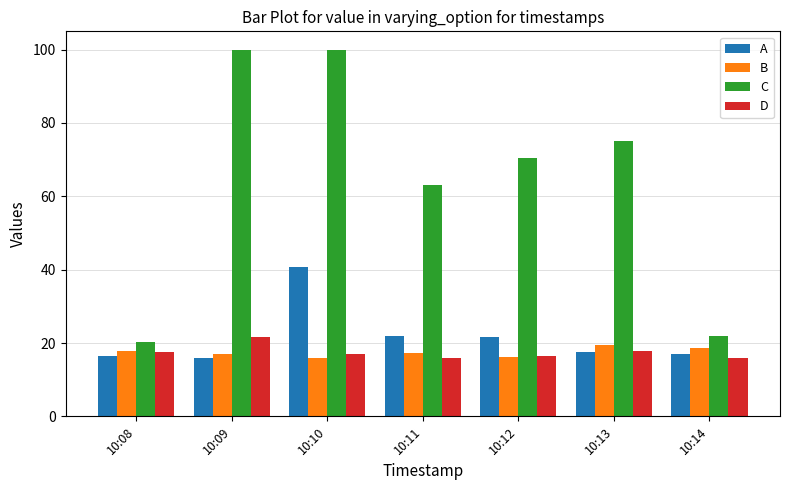

What is the sum of all C values?

450.5